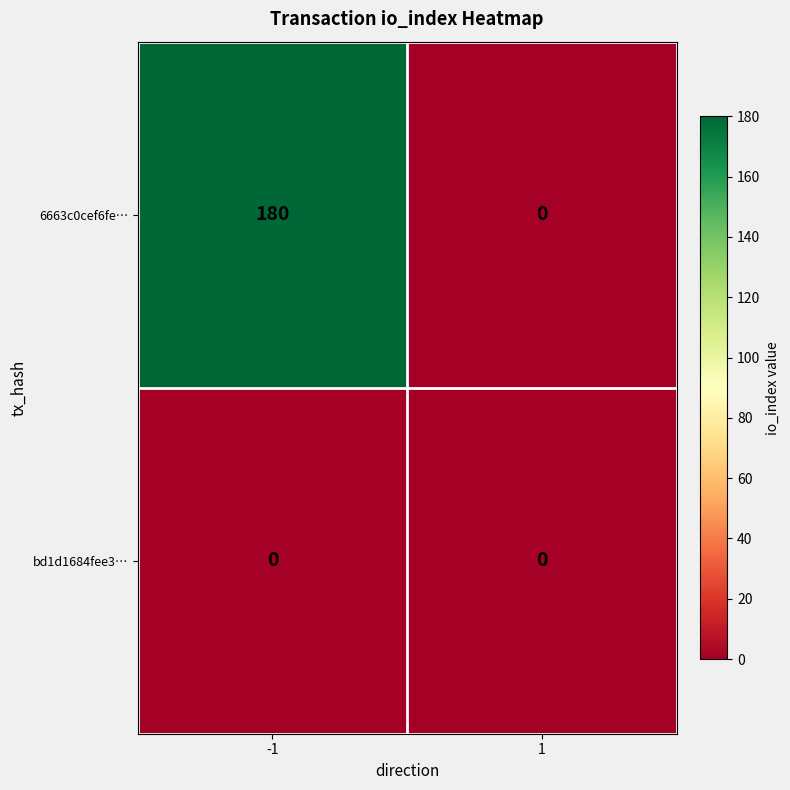

Count the number of categories in the chart.

2